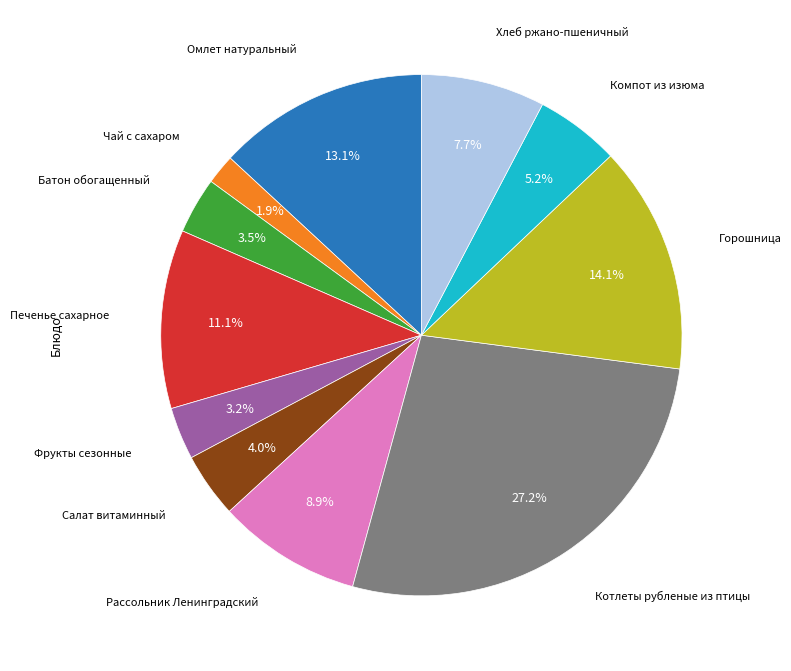

Is there a majority slice in this chart?

No